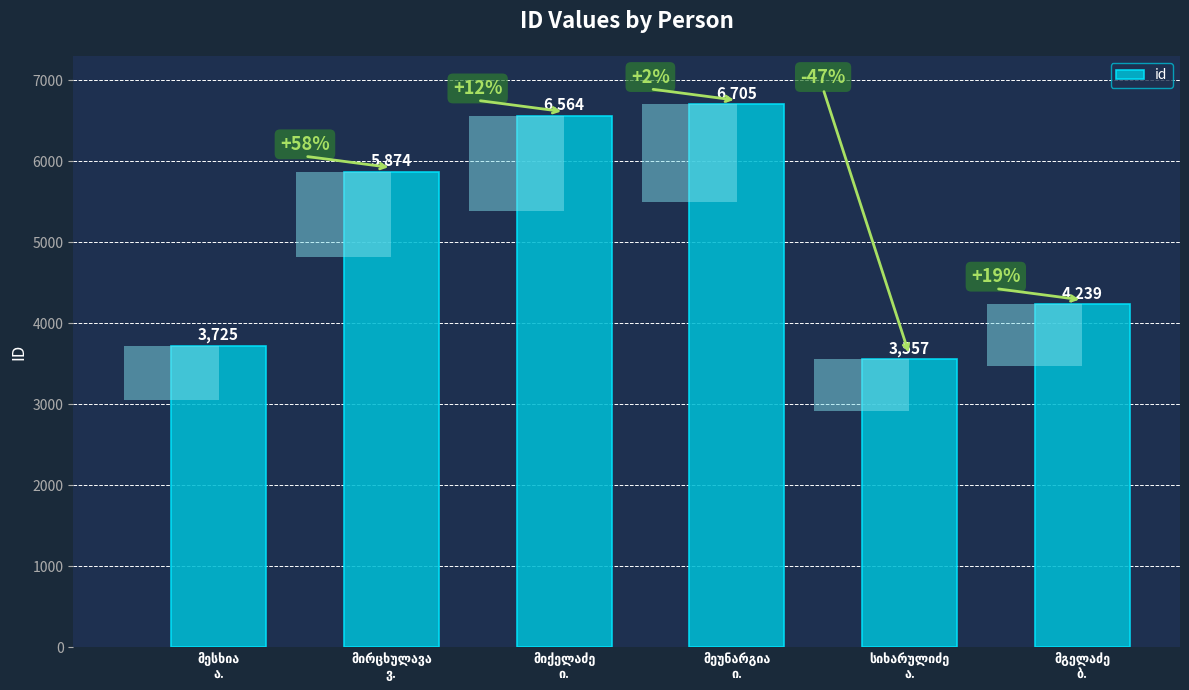

What is the minimum value shown in the chart?

3557